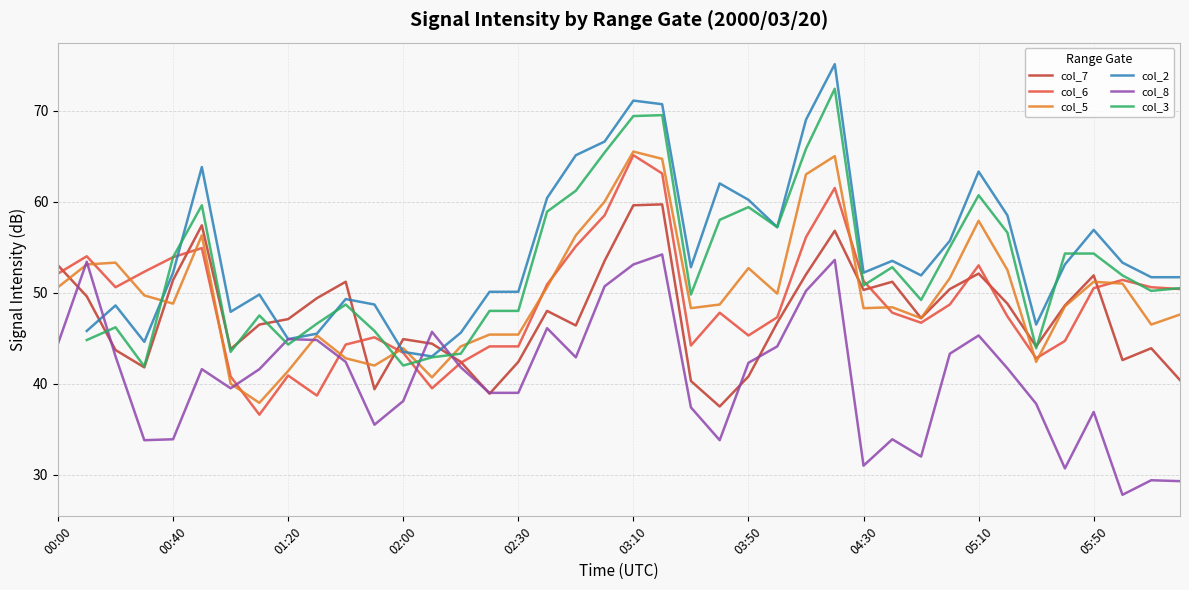

What is the minimum value for col_8?

27.8